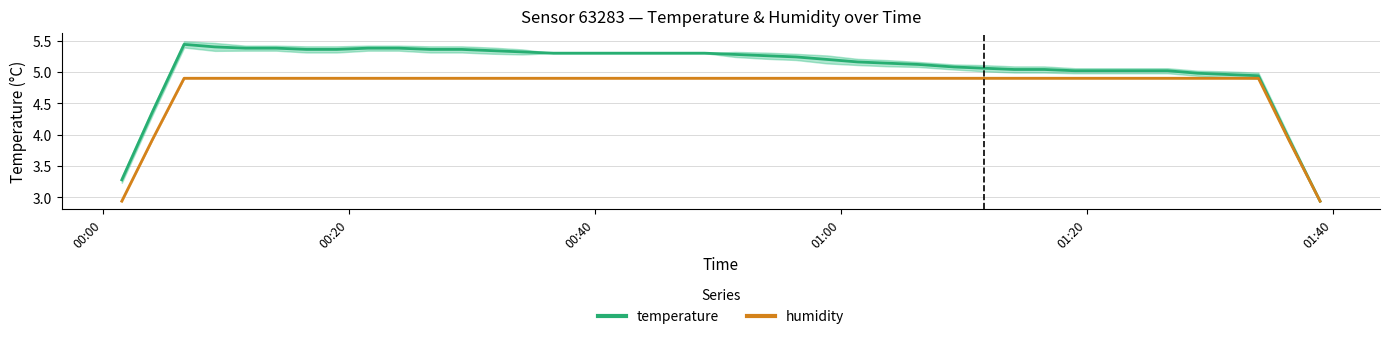

At how many categories does at least one series exceed 3?

39